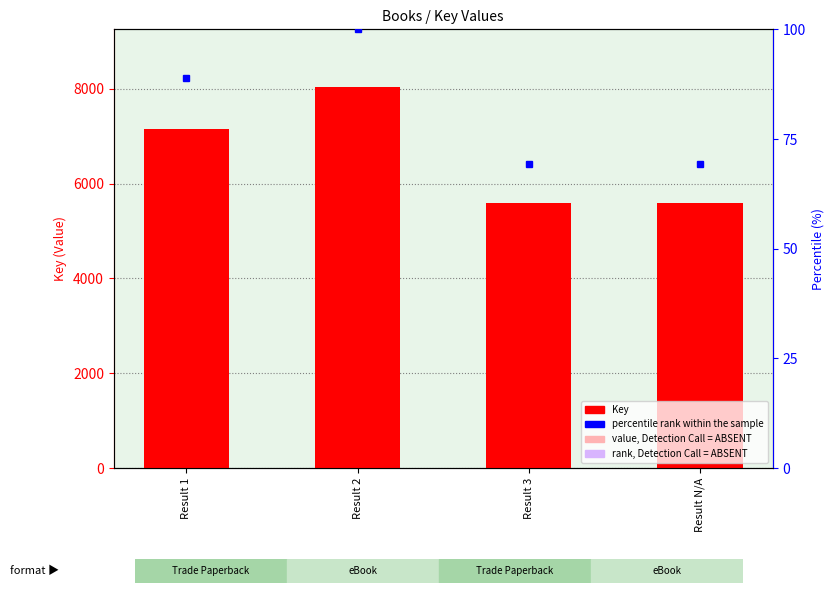

At which label is the value closest to 6817?

Result 1